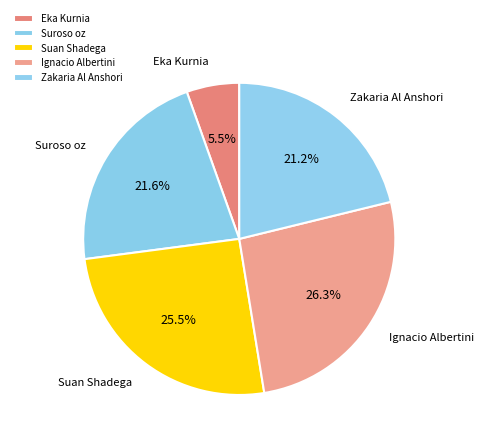

How many slices are in this pie chart?

5